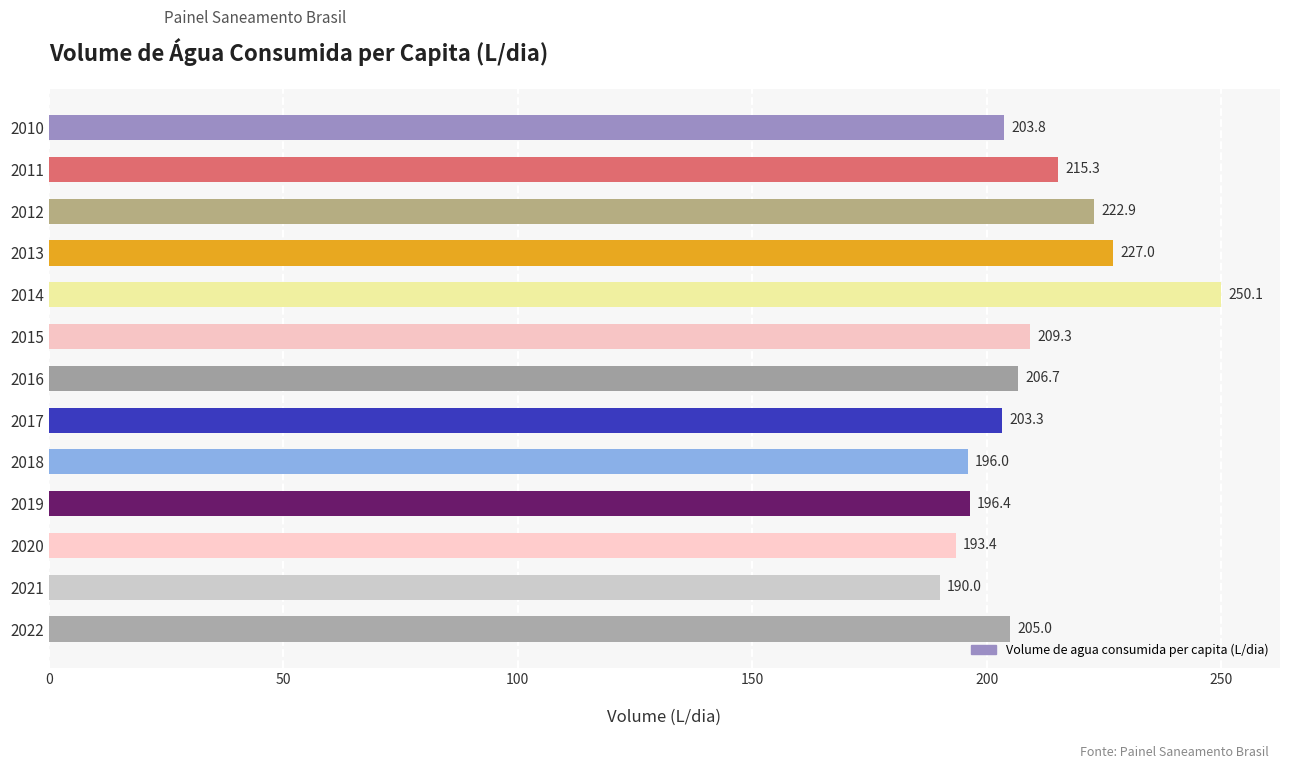

How many values exceed 204?

7